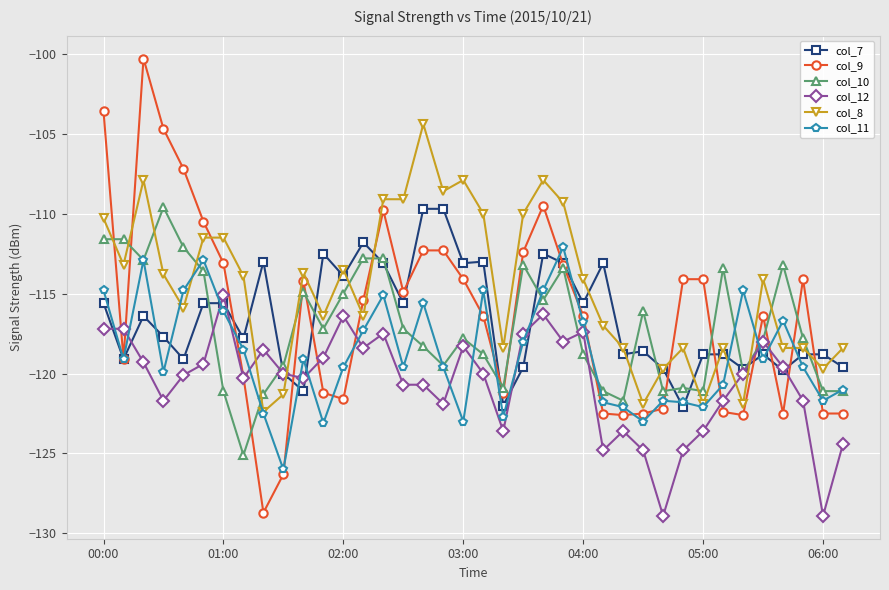

What is the value of the col_8 point at the 10th from the left?

-121.3